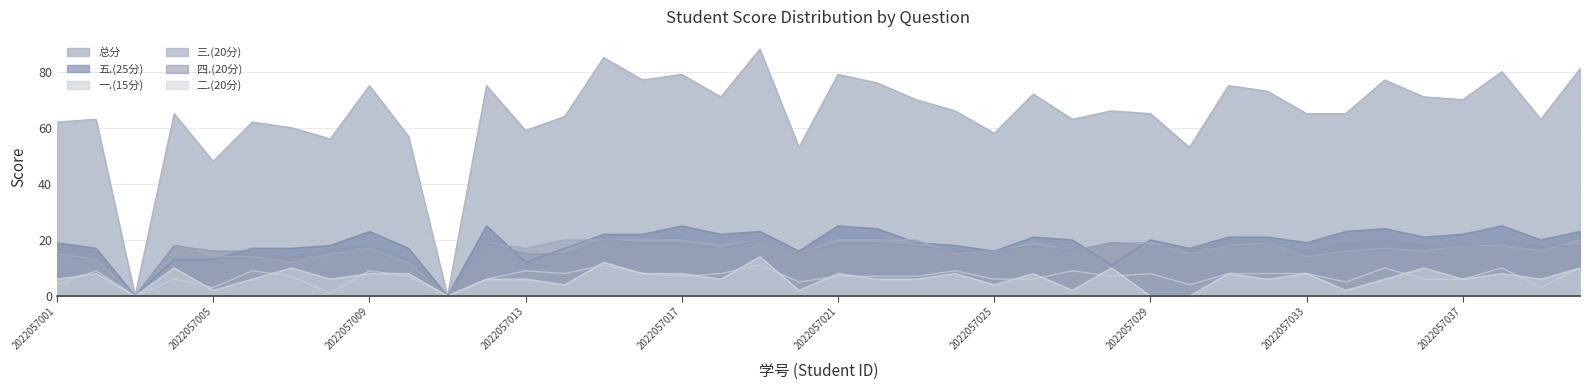

True or false: 二.(20分) and 三.(20分) cross at least once.

False